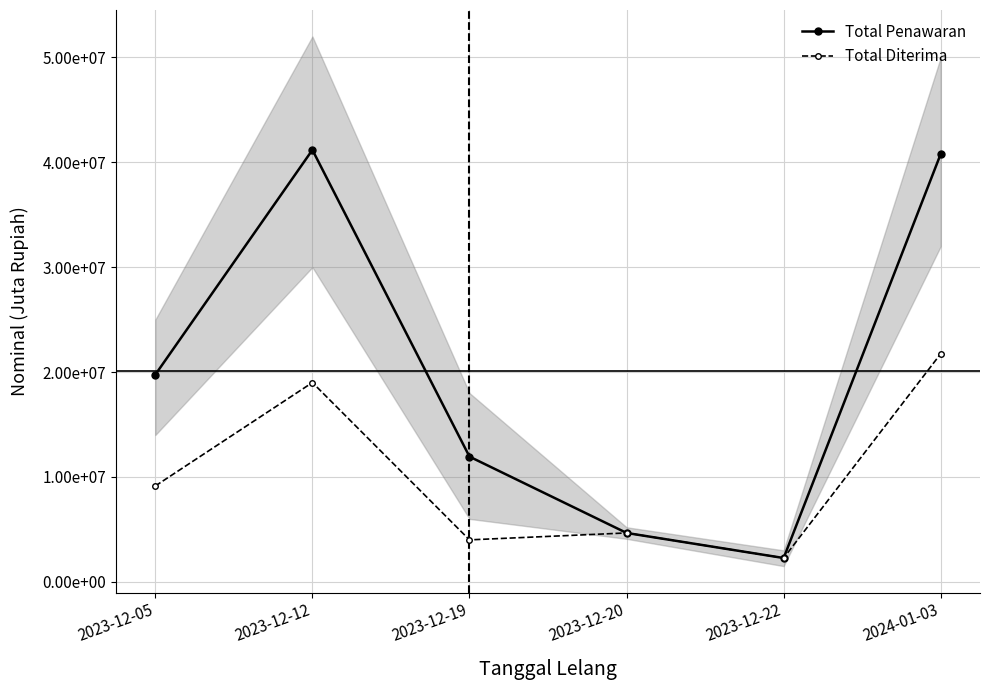

Reading left to right, extract all data points from this chart.

Total Penawaran: 19754700	41184200	11936900	4660000	2270000	40802600
Total Diterima: 9140000	19000000	4000000	4660000	2270000	21750000